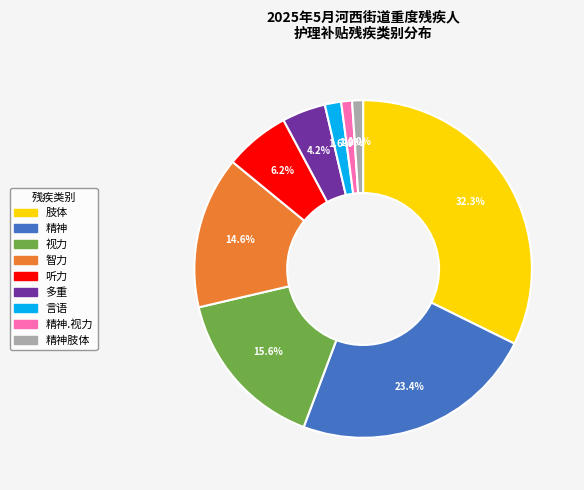

Is there a majority slice in this chart?

No